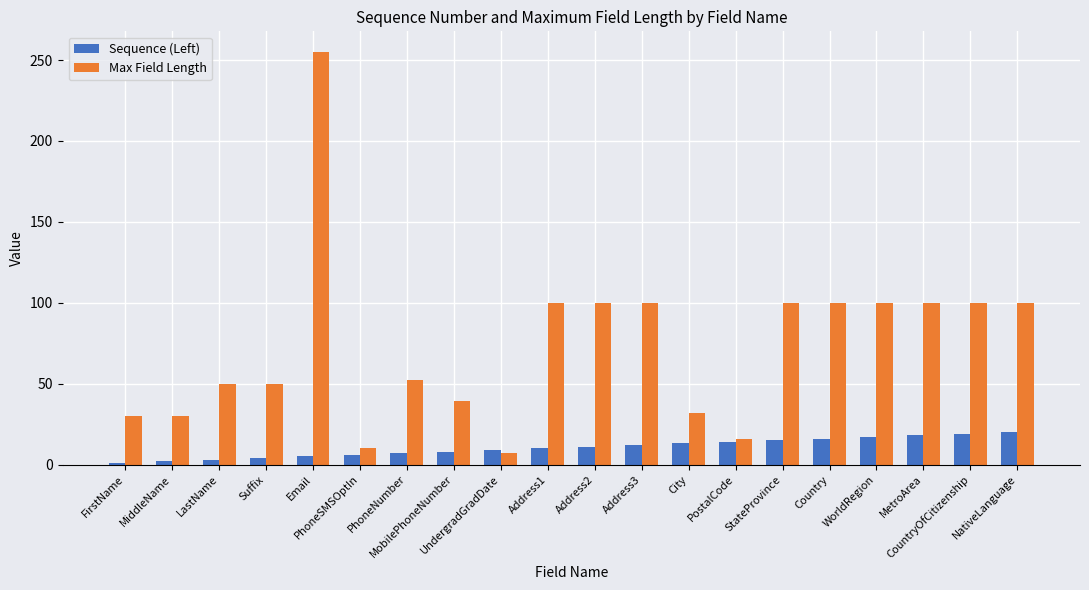

Which series has the largest range (max minus min)?

Max Field Length